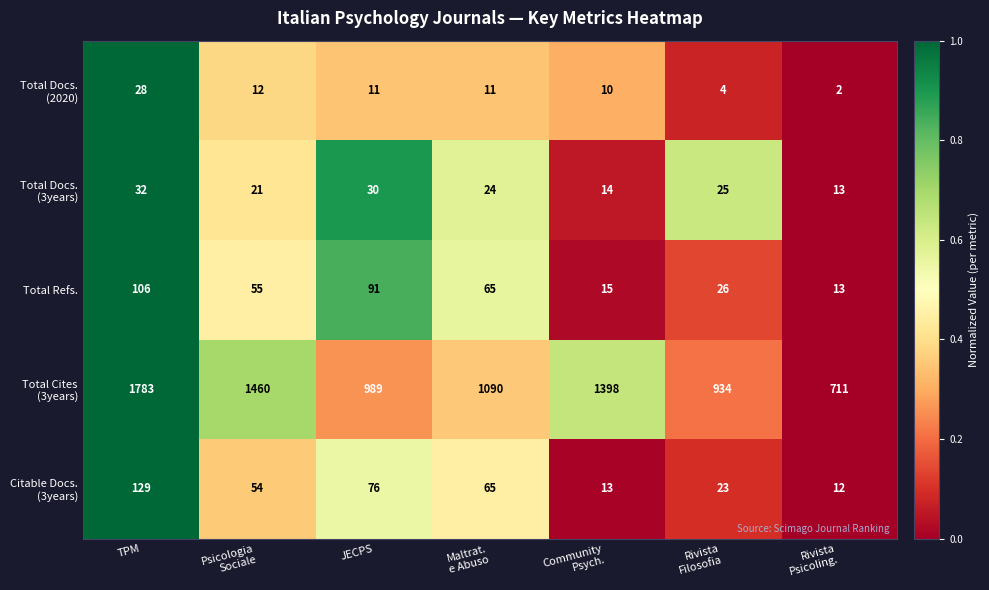

At which category is the sum across all series the highest?

TPM